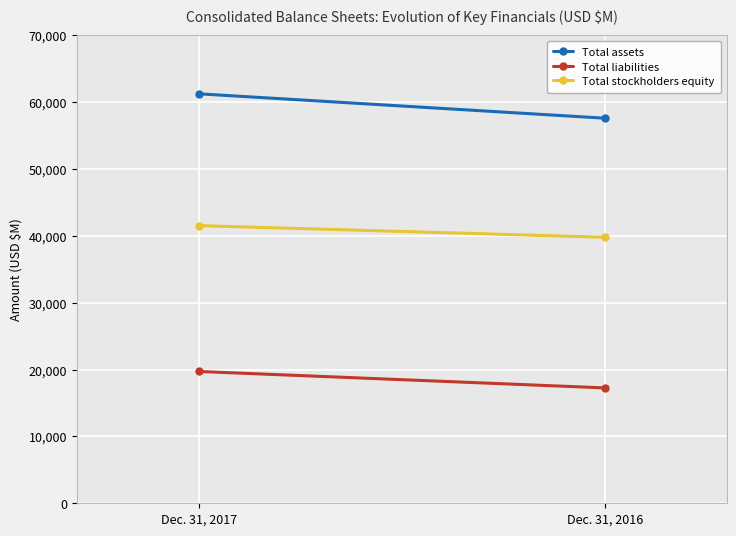

Reading left to right, what are all the values shown in this chart?

Total assets: 61220	57571
Total liabilities: 19708	17251
Total stockholders equity: 41512	39770